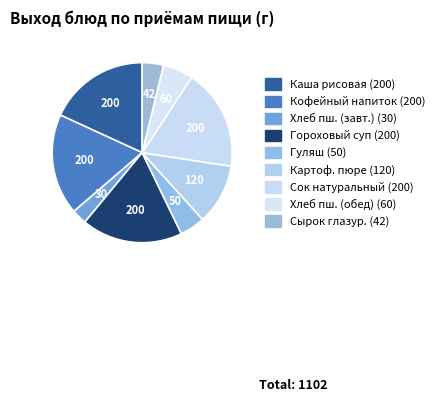

How many segments does this pie chart have?

9